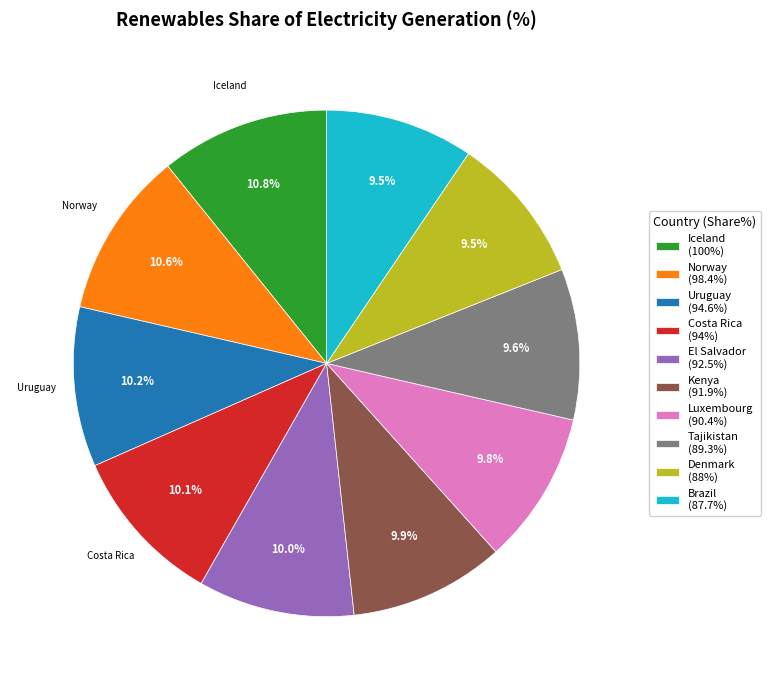

To the nearest percent, what is the difference between the largest and smallest slice percentages?

1%